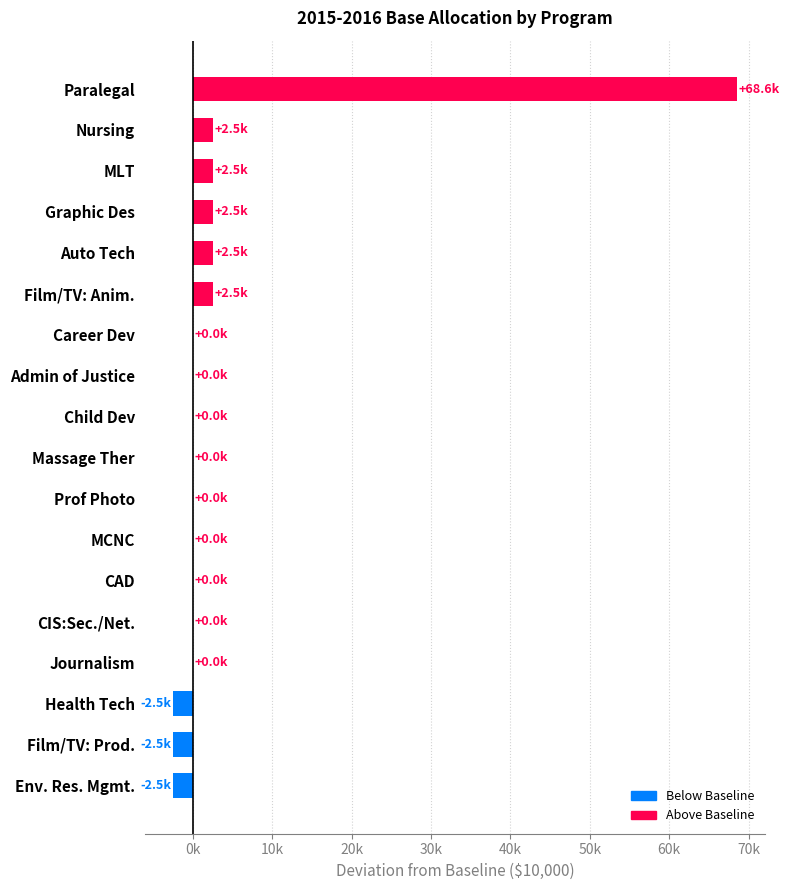

Which has a higher value, Prof Photo or Admin of Justice?

Prof Photo